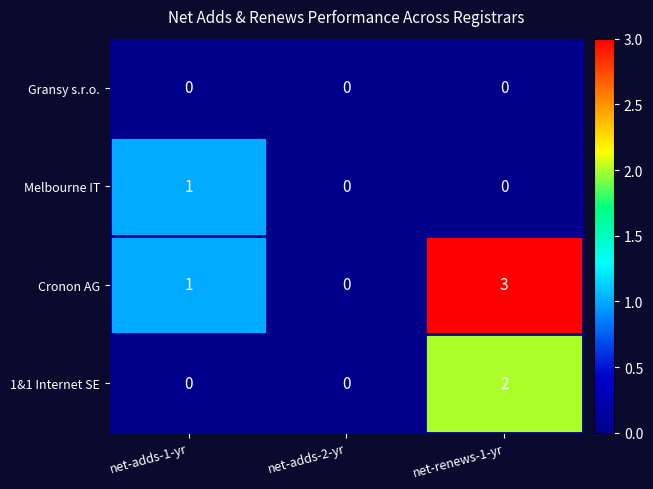

Reading left to right, transcribe all the data shown in this chart.

Gransy s.r.o.: net-adds-1-yr=0	net-adds-2-yr=0	net-renews-1-yr=0
Melbourne IT: net-adds-1-yr=1	net-adds-2-yr=0	net-renews-1-yr=0
Cronon AG: net-adds-1-yr=1	net-adds-2-yr=0	net-renews-1-yr=3
1&1 Internet SE: net-adds-1-yr=0	net-adds-2-yr=0	net-renews-1-yr=2